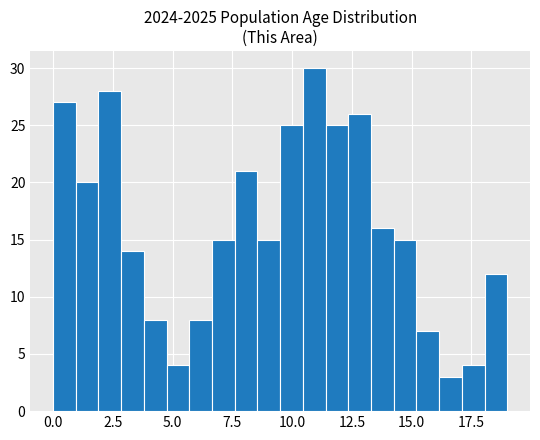

Read against the x-axis, roughly where is the centre of the tallest bar?

11.0